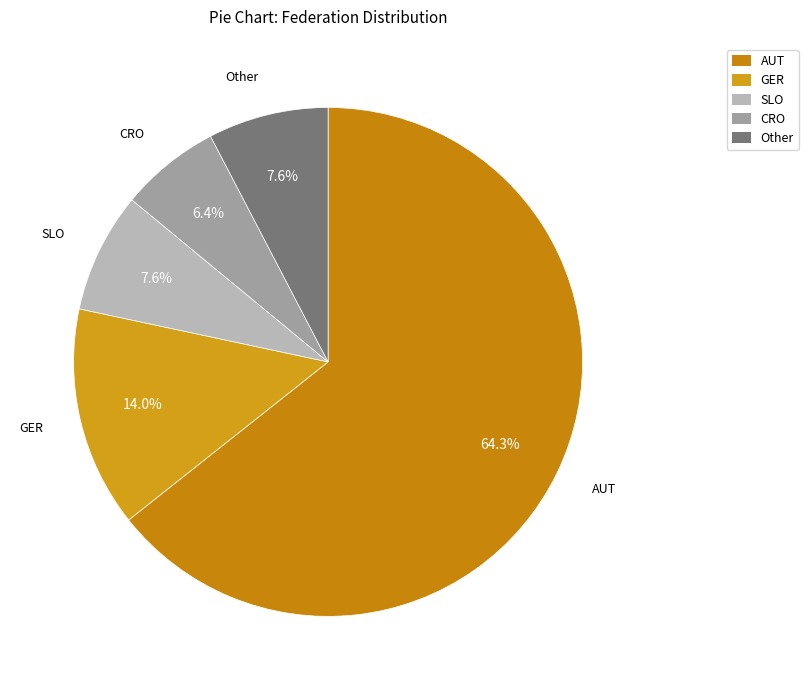

To the nearest percent, what percentage of the pie is GER?

14%